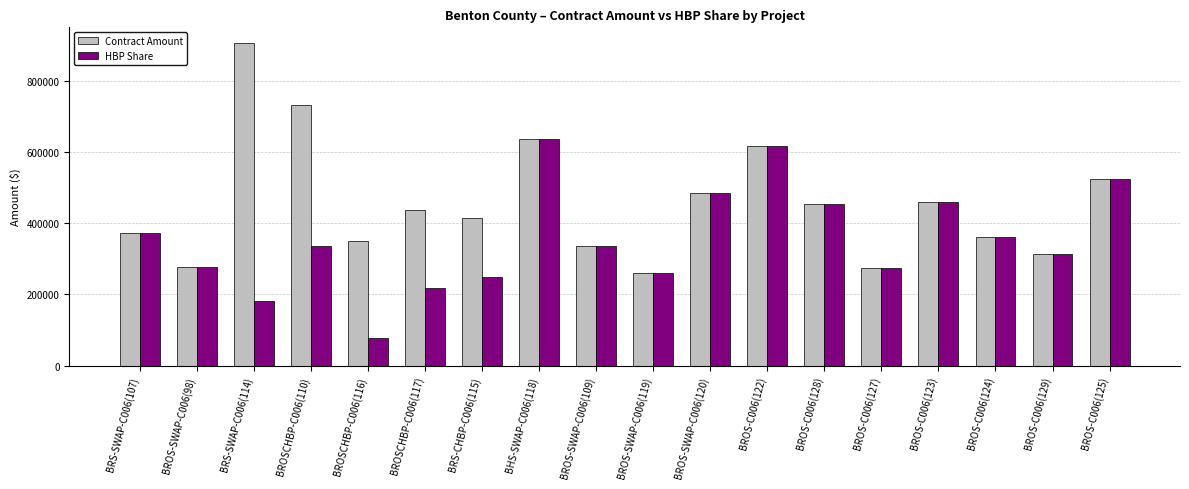

What is the value of the HBP Share bar at the 8th from the left?

635596.5